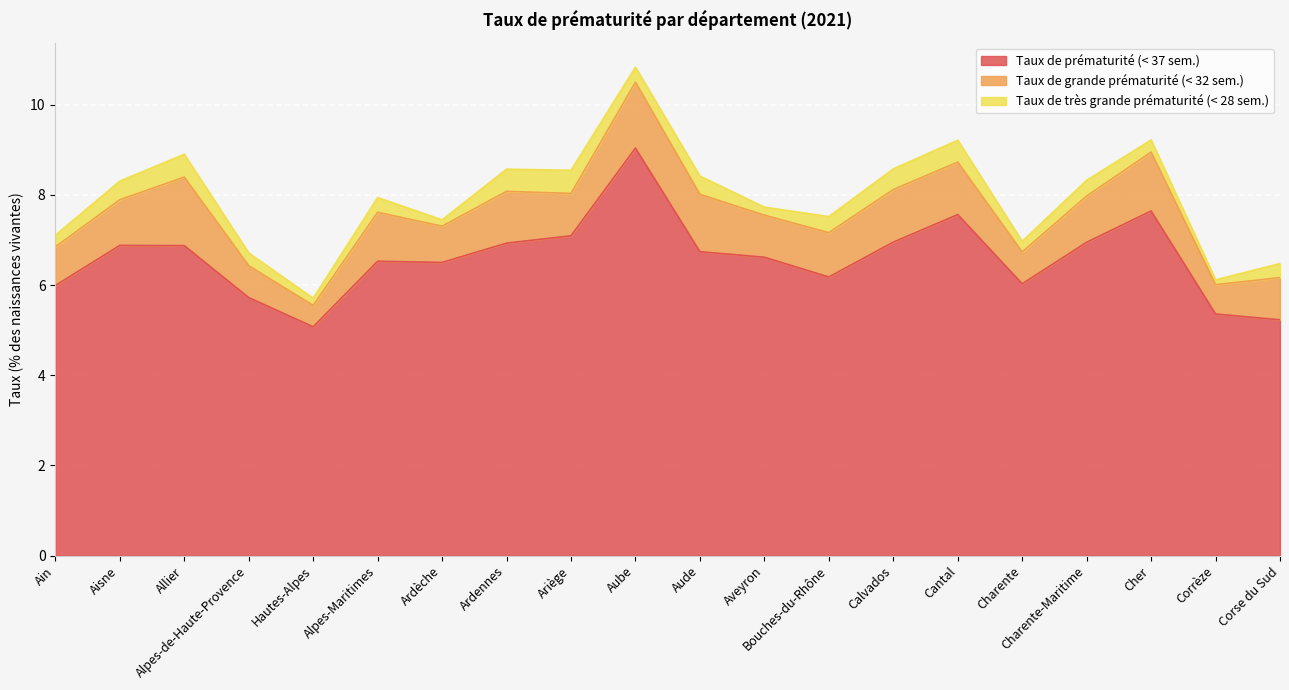

Where is the first local maximum for Taux de prématurité (< 37 sem.)?

Aisne